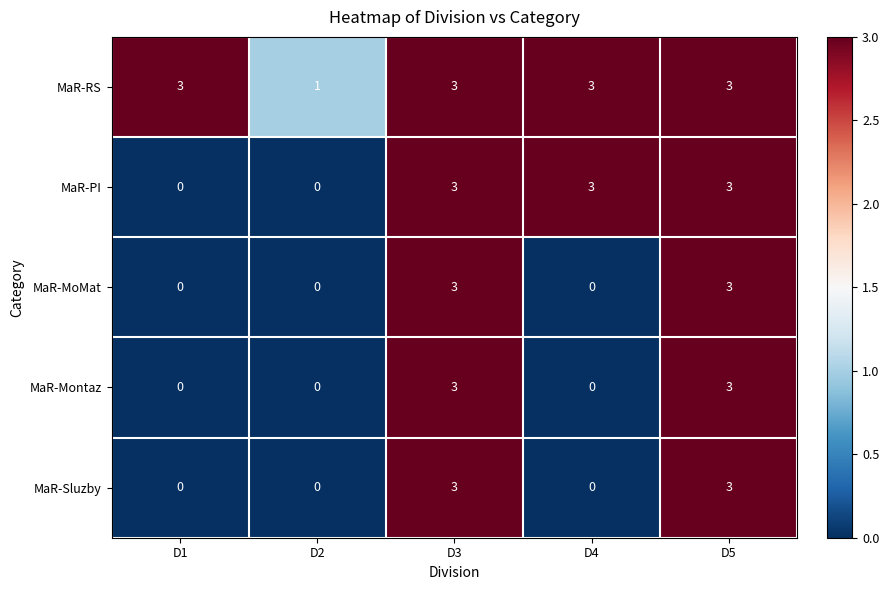

Is the value of MaR-RS at D5 greater than the value of MaR-Montaz at D2?

Yes